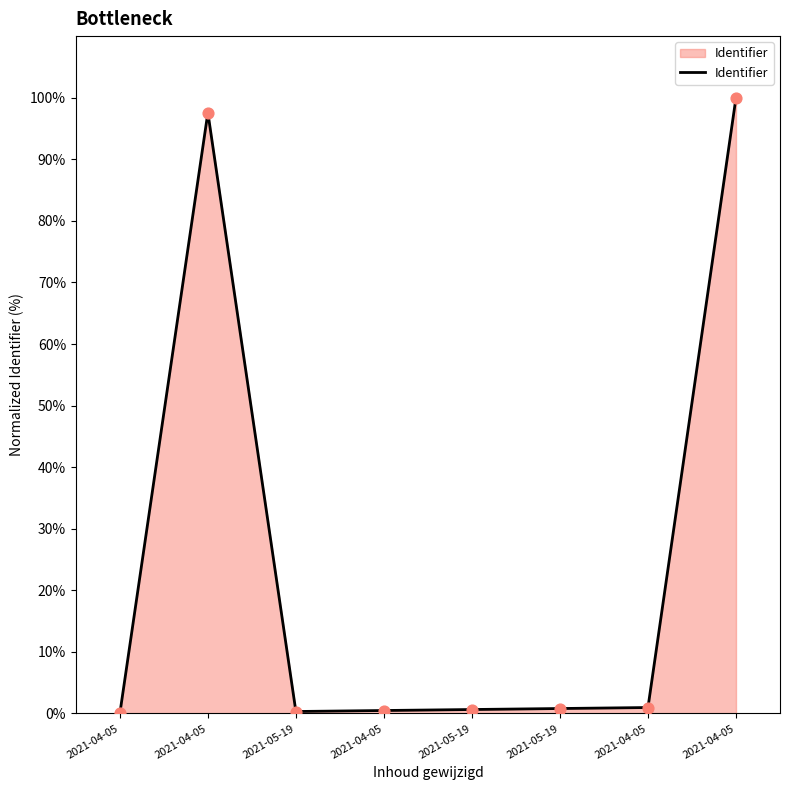

Between 2021-04-05 and 2021-04-05, which is larger?

2021-04-05